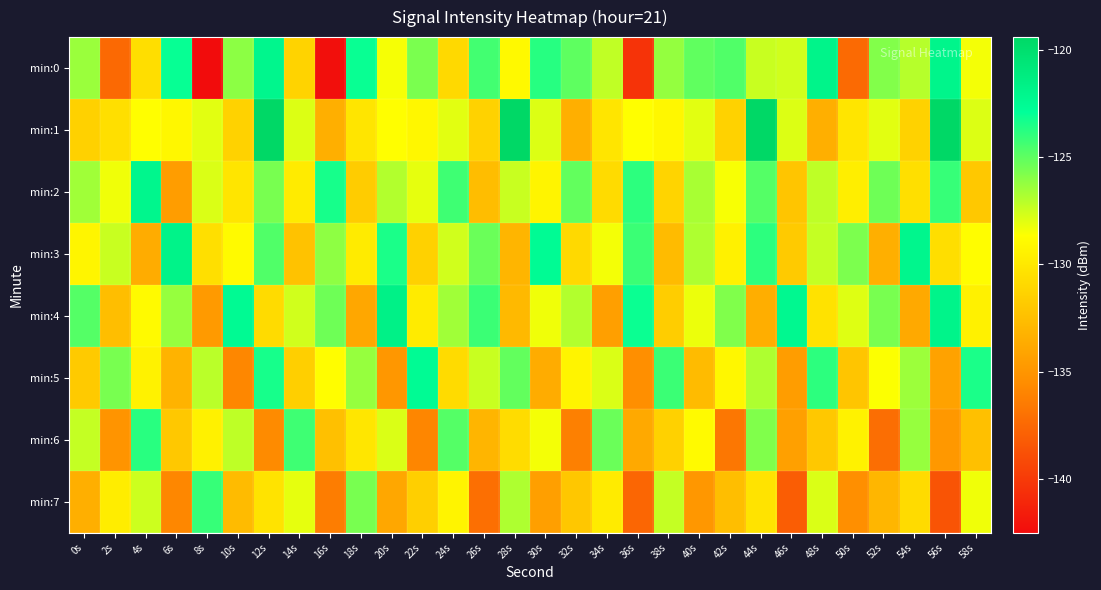

Reading left to right, list all the values displayed in this chart.

min:0: 0s=-126.4	2s=-137.5	4s=-130.6	6s=-123.0	8s=-142.5	10s=-126.0	12s=-122.1	14s=-131.2	16s=-142.4	18s=-123.1	20s=-128.5	22s=-125.6	24s=-130.9	26s=-124.4	28s=-129.0	30s=-123.7	32s=-125.0	34s=-127.3	36s=-140.3	38s=-126.3	40s=-125.0	42s=-124.7	44s=-127.4	46s=-127.6	48s=-121.9	50s=-137.4	52s=-125.8	54s=-127.0	56s=-122.0	58s=-128.4
min:1: 0s=-131.4	2s=-130.5	4s=-128.7	6s=-129.1	8s=-128.0	10s=-131.3	12s=-119.4	14s=-127.9	16s=-133.5	18s=-130.1	20s=-128.7	22s=-129.1	24s=-128.0	26s=-131.3	28s=-119.4	30s=-127.9	32s=-133.5	34s=-130.1	36s=-128.7	38s=-129.1	40s=-128.0	42s=-131.3	44s=-119.4	46s=-127.9	48s=-133.5	50s=-130.1	52s=-128.0	54s=-131.3	56s=-119.4	58s=-127.9
min:2: 0s=-126.5	2s=-128.3	4s=-122.1	6s=-134.5	8s=-127.8	10s=-130.2	12s=-125.6	14s=-129.8	16s=-123.4	18s=-131.7	20s=-126.9	22s=-128.1	24s=-124.3	26s=-132.6	28s=-127.4	30s=-129.3	32s=-125.1	34s=-130.8	36s=-123.9	38s=-131.2	40s=-126.7	42s=-128.5	44s=-124.8	46s=-132.1	48s=-127.2	50s=-129.6	52s=-125.4	54s=-130.5	56s=-124.1	58s=-131.9
min:3: 0s=-129.2	2s=-127.4	4s=-133.6	6s=-121.8	8s=-130.5	10s=-128.9	12s=-124.7	14s=-132.3	16s=-126.1	18s=-129.8	20s=-123.5	22s=-131.4	24s=-127.6	26s=-125.3	28s=-133.1	30s=-122.6	32s=-130.9	34s=-128.4	36s=-124.2	38s=-132.7	40s=-126.8	42s=-129.5	44s=-123.9	46s=-131.8	48s=-127.3	50s=-125.7	52s=-133.4	54s=-122.1	56s=-130.6	58s=-128.7
min:4: 0s=-124.8	2s=-132.5	4s=-128.9	6s=-126.3	8s=-134.7	10s=-122.5	12s=-130.8	14s=-127.6	16s=-125.4	18s=-133.9	20s=-121.7	22s=-129.8	24s=-126.5	26s=-124.2	28s=-132.8	30s=-128.3	32s=-126.9	34s=-134.4	36s=-123.1	38s=-131.6	40s=-128.2	42s=-125.8	44s=-133.5	46s=-122.3	48s=-130.4	50s=-127.9	52s=-125.6	54s=-133.8	56s=-121.9	58s=-129.5
min:5: 0s=-131.8	2s=-125.6	4s=-129.4	6s=-133.2	8s=-127.1	10s=-135.8	12s=-123.4	14s=-131.5	16s=-128.7	18s=-126.3	20s=-134.9	22s=-122.6	24s=-130.8	26s=-127.4	28s=-125.1	30s=-133.6	32s=-129.3	34s=-127.8	36s=-135.4	38s=-124.2	40s=-132.7	42s=-129.1	44s=-126.8	46s=-134.5	48s=-123.9	50s=-132.1	52s=-128.6	54s=-126.4	56s=-134.2	58s=-123.5
min:6: 0s=-127.3	2s=-135.1	4s=-123.8	6s=-131.9	8s=-129.5	10s=-127.2	12s=-135.6	14s=-124.3	16s=-132.4	18s=-130.1	20s=-127.8	22s=-135.9	24s=-124.8	26s=-133.1	28s=-130.7	30s=-128.4	32s=-136.2	34s=-125.3	36s=-133.8	38s=-131.4	40s=-128.9	42s=-136.7	44s=-125.8	46s=-134.3	48s=-131.9	50s=-129.4	52s=-137.2	54s=-126.3	56s=-134.8	58s=-132.4
min:7: 0s=-133.4	2s=-129.7	4s=-127.5	6s=-135.8	8s=-124.1	10s=-132.7	12s=-130.3	14s=-128.1	16s=-136.4	18s=-125.6	20s=-133.9	22s=-131.5	24s=-129.3	26s=-137.1	28s=-126.8	30s=-134.4	32s=-132.0	34s=-129.8	36s=-137.6	38s=-127.3	40s=-134.9	42s=-132.5	44s=-130.3	46s=-138.1	48s=-127.8	50s=-135.4	52s=-133.0	54s=-130.8	56s=-138.6	58s=-128.3